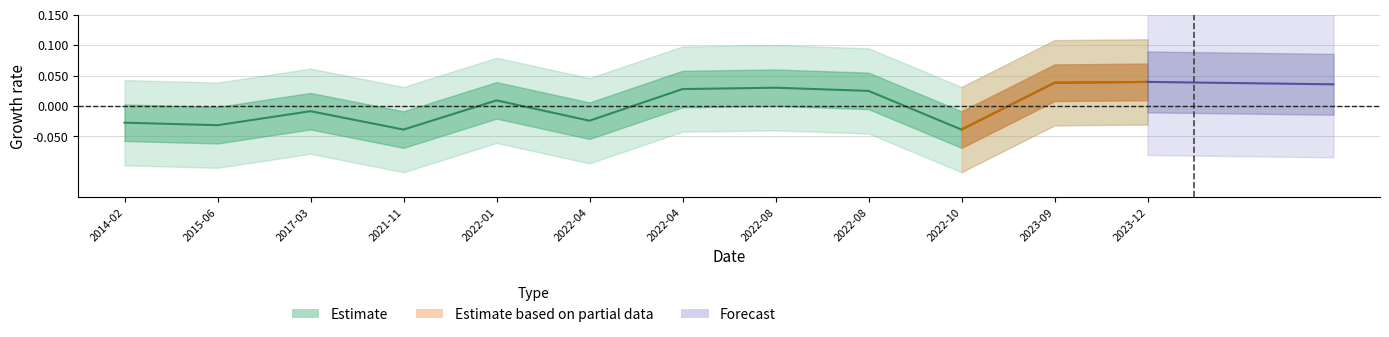

What is the sum of the values at 2022-04 and 2023-12?

0.1